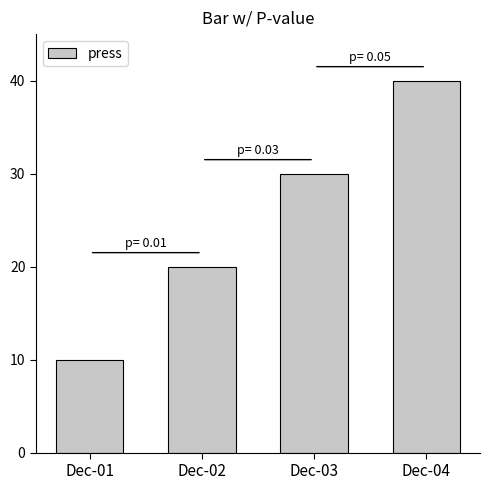

What is the approximate value at Dec-04?

40